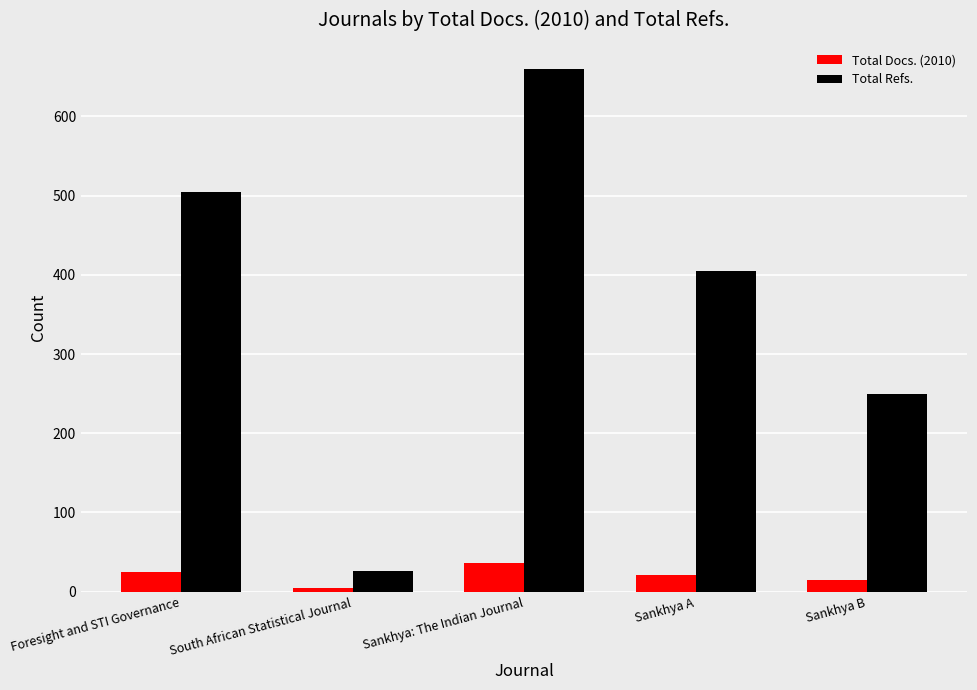

How many bars are there in total?

10